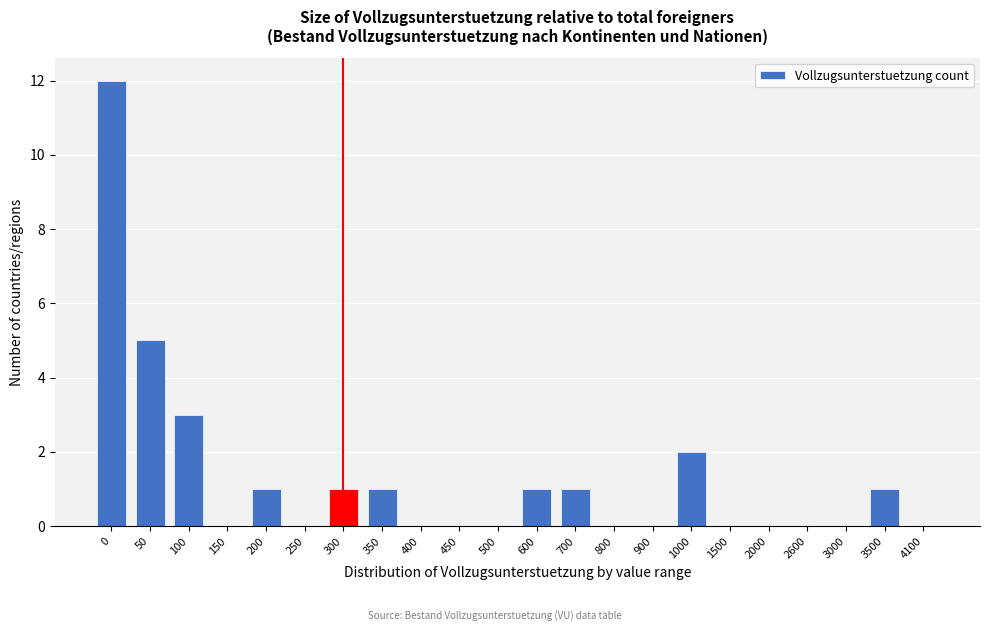

Reading left to right, what are all the values shown in this chart?

0=12	50=5	100=3	150=0	200=1	250=0	300=1	350=1	400=0	450=0	500=0	600=1	700=1	800=0	900=0	1000=2	1500=0	2000=0	2600=0	3000=0	3500=1	4100=0